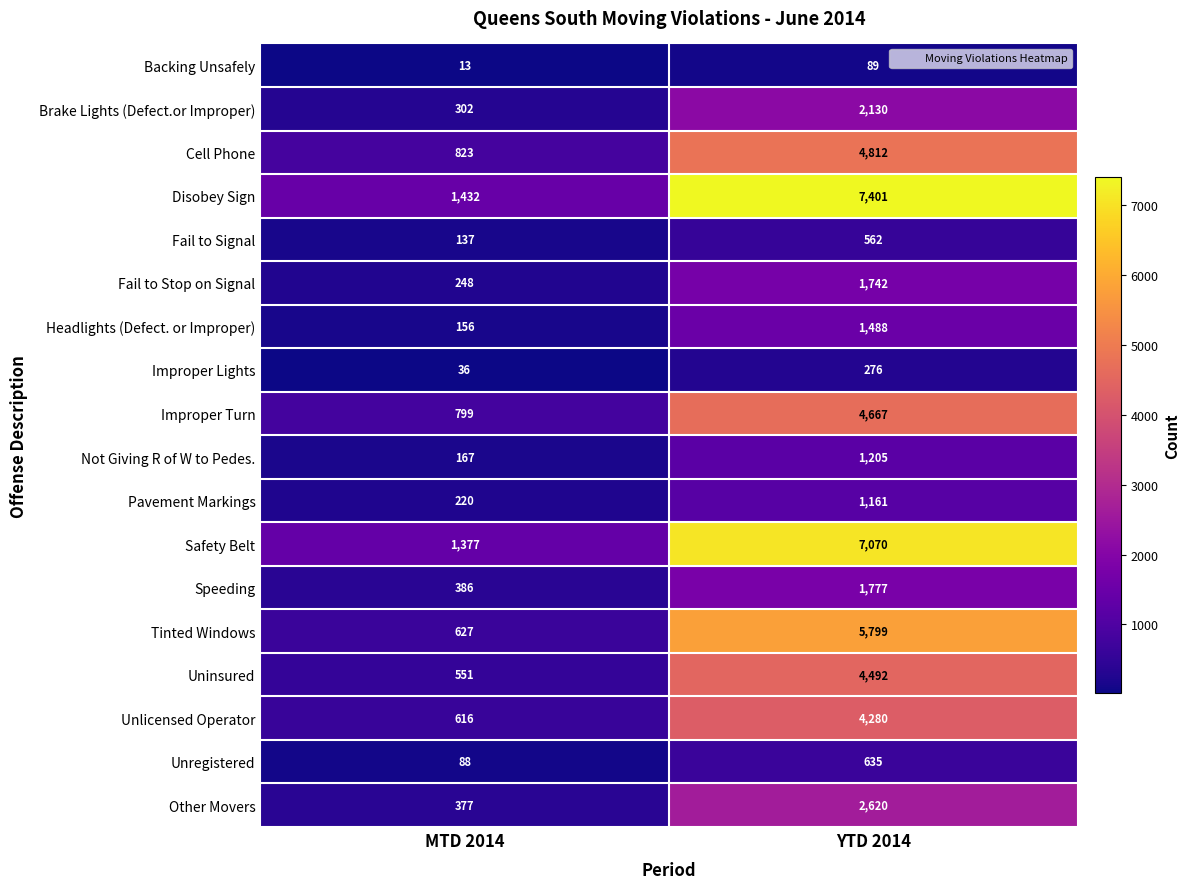

Is it true that Fail to Stop on Signal equals 157 at MTD 2014?

False